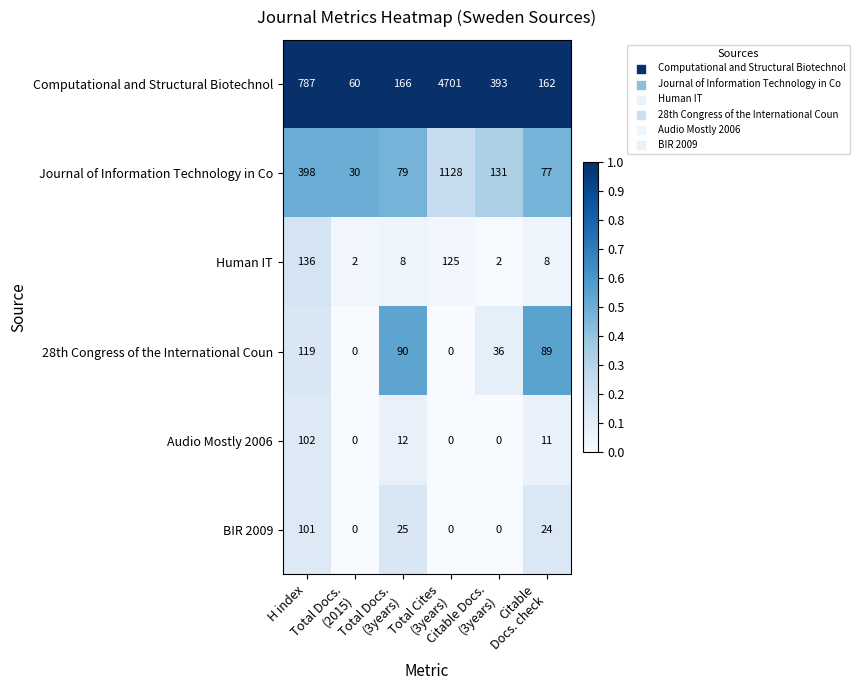

Which series has the largest range (max minus min)?

Computational and Structural Biotechnol